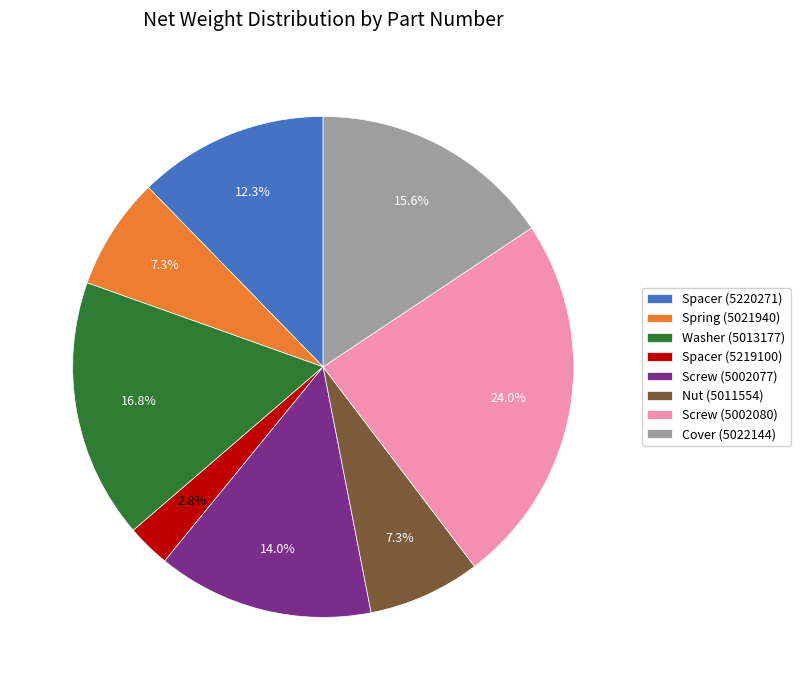

Which has a higher value, Spring (5021940) or Screw (5002077)?

Screw (5002077)